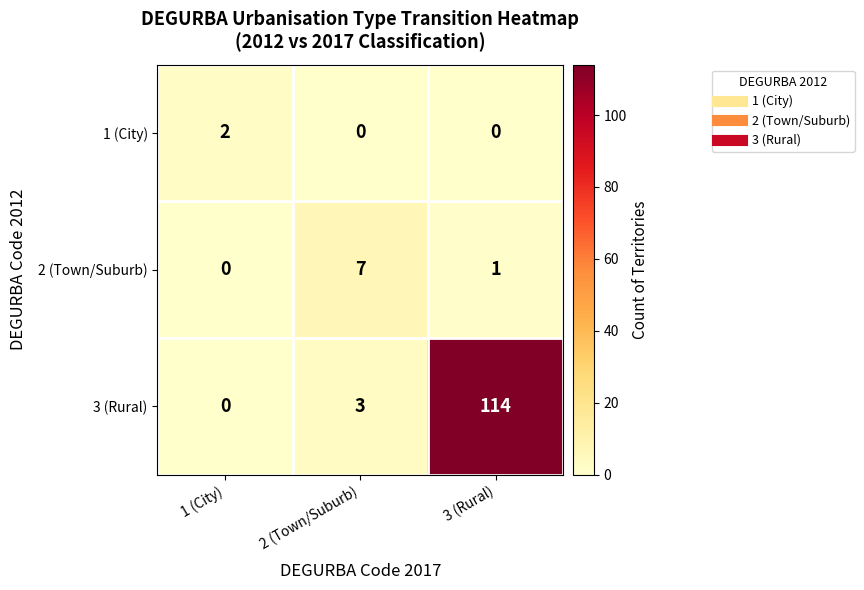

List the series in order of their peak value, lowest first.

1 (City), 2 (Town/Suburb), 3 (Rural)